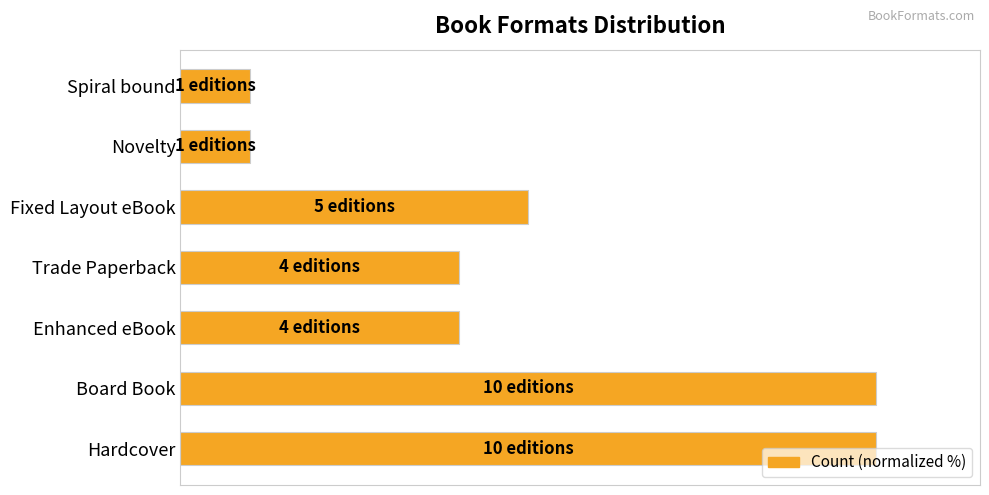

Are the bars horizontal?

Yes